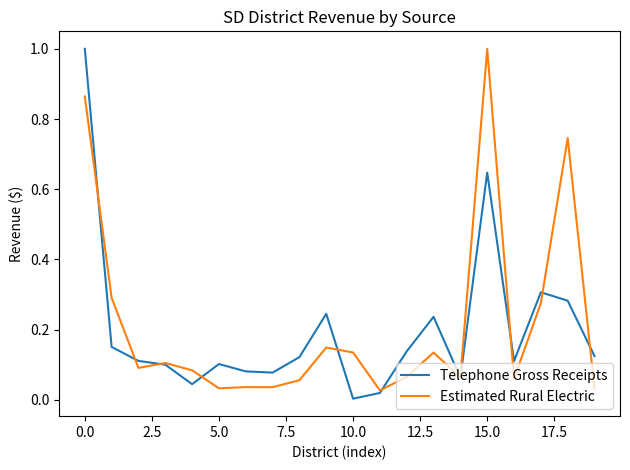

Which series has the widest spread of values?

Telephone Gross Receipts